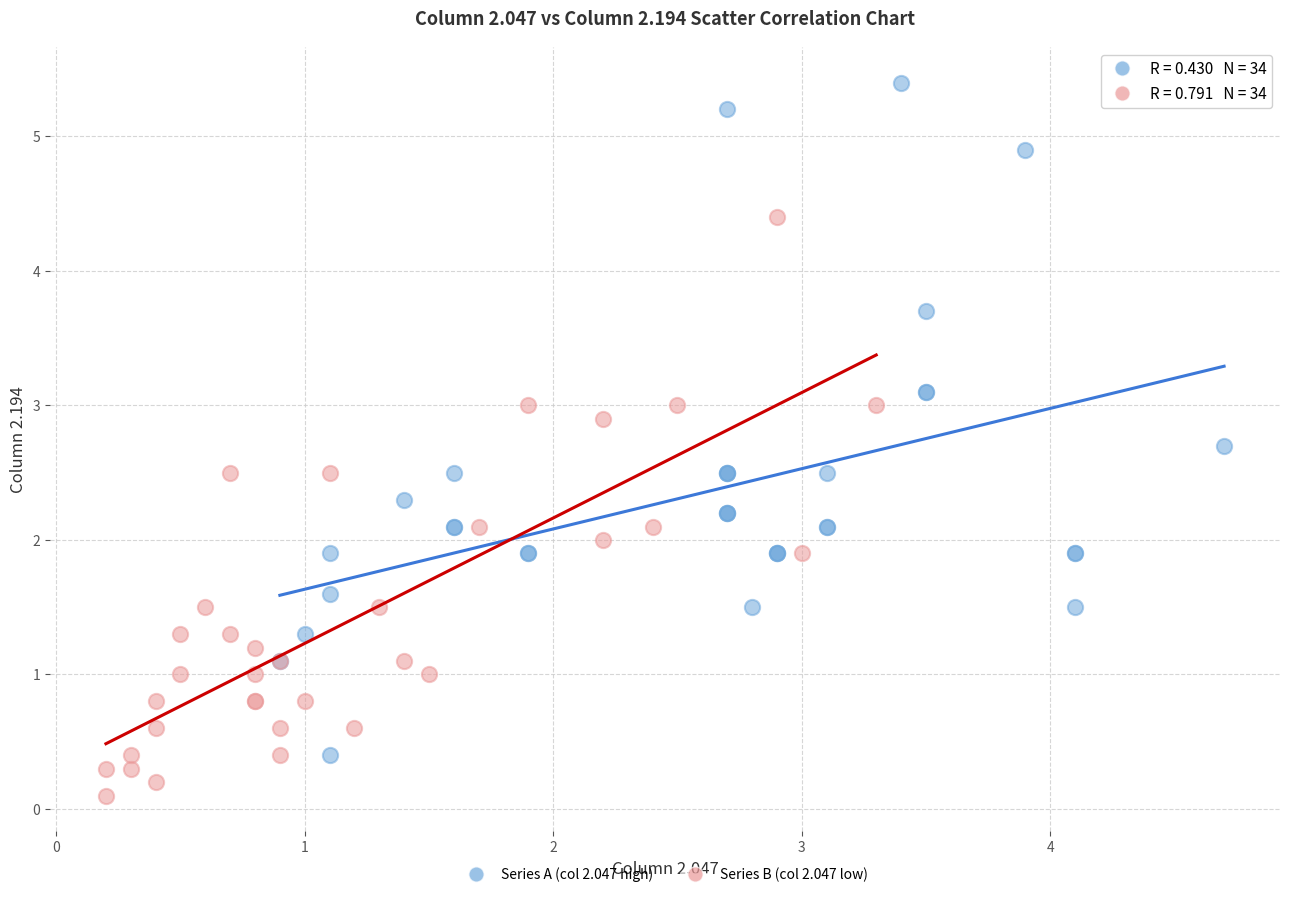

Which series contains the lowest Y value?

Series B (col 2.047 low)